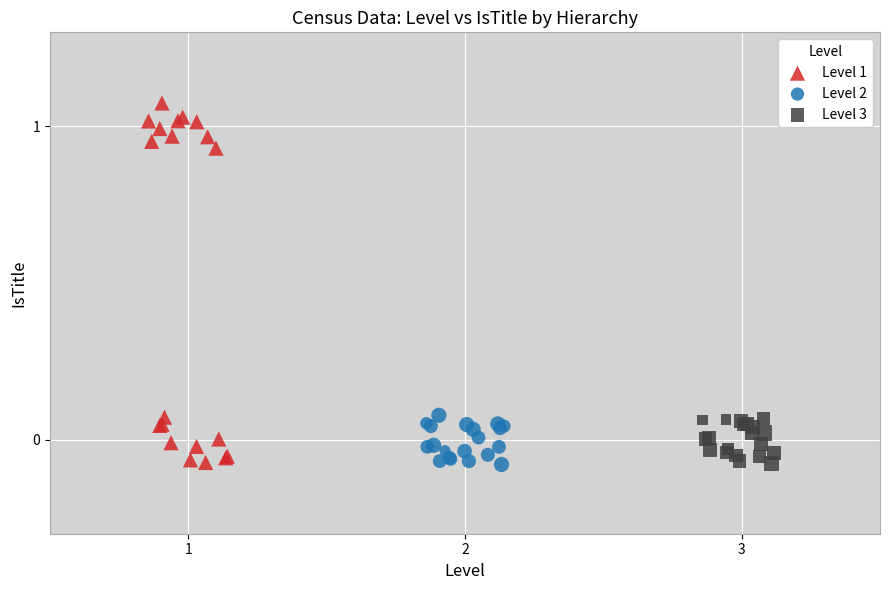

Which series contains the highest Y value?

Level 1